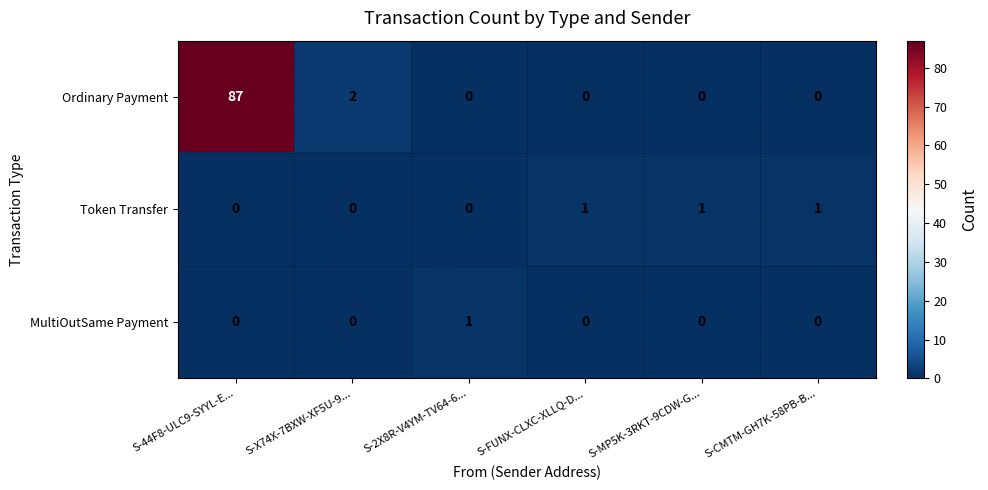

Reading left to right, extract all data points from this chart.

Ordinary Payment: S-44F8-ULC9-SYYL-E...=87	S-X74X-7BXW-XF5U-9...=2	S-2X8R-V4YM-TV64-6...=0	S-FUNX-CLXC-XLLQ-D...=0	S-MP5K-3RKT-9CDW-G...=0	S-CMTM-GH7K-58PB-B...=0
Token Transfer: S-44F8-ULC9-SYYL-E...=0	S-X74X-7BXW-XF5U-9...=0	S-2X8R-V4YM-TV64-6...=0	S-FUNX-CLXC-XLLQ-D...=1	S-MP5K-3RKT-9CDW-G...=1	S-CMTM-GH7K-58PB-B...=1
MultiOutSame Payment: S-44F8-ULC9-SYYL-E...=0	S-X74X-7BXW-XF5U-9...=0	S-2X8R-V4YM-TV64-6...=1	S-FUNX-CLXC-XLLQ-D...=0	S-MP5K-3RKT-9CDW-G...=0	S-CMTM-GH7K-58PB-B...=0